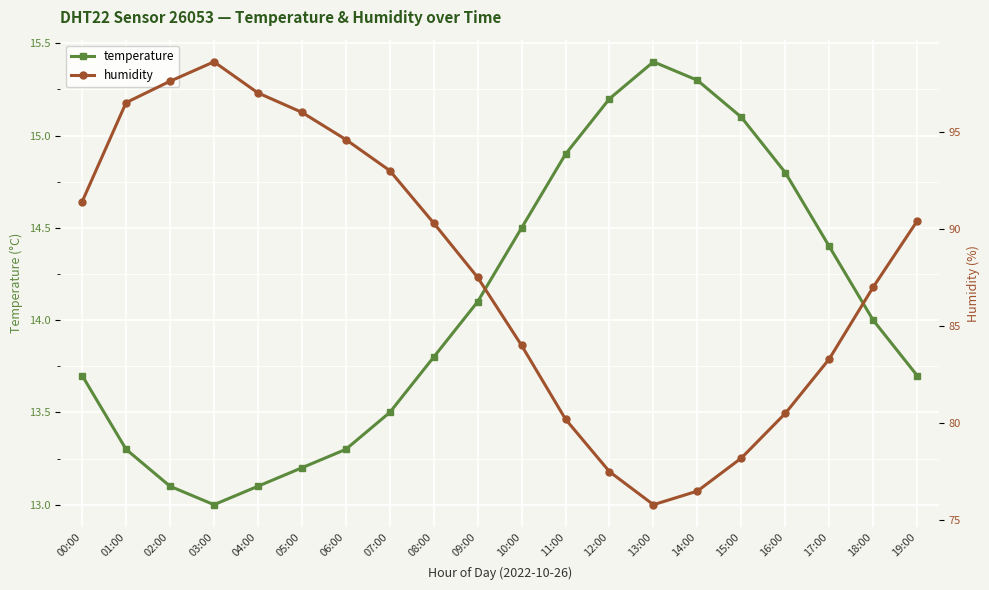

What is the maximum value for humidity?

98.6